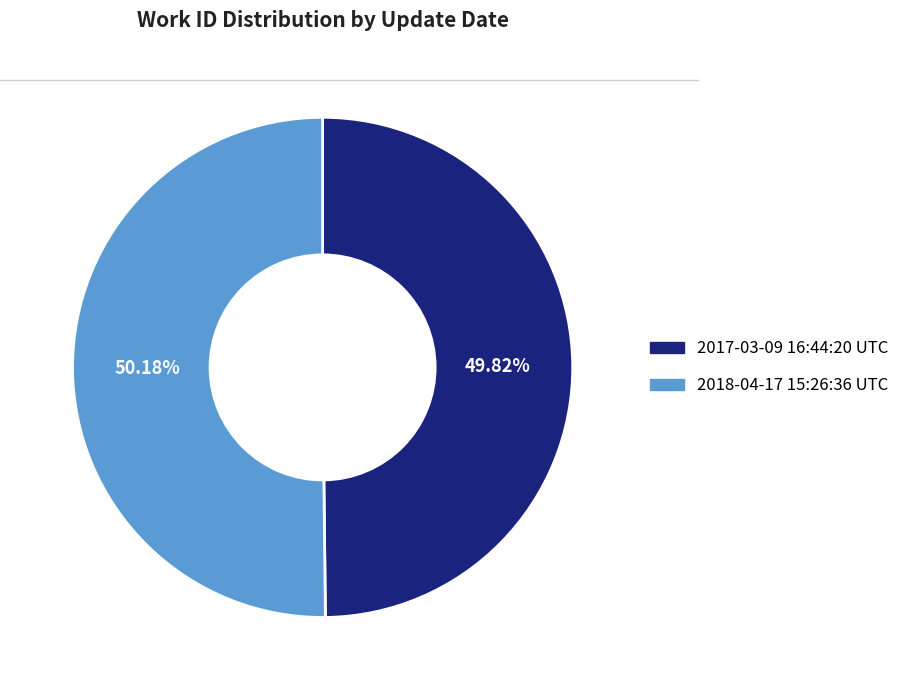

How many slices are in this pie chart?

2